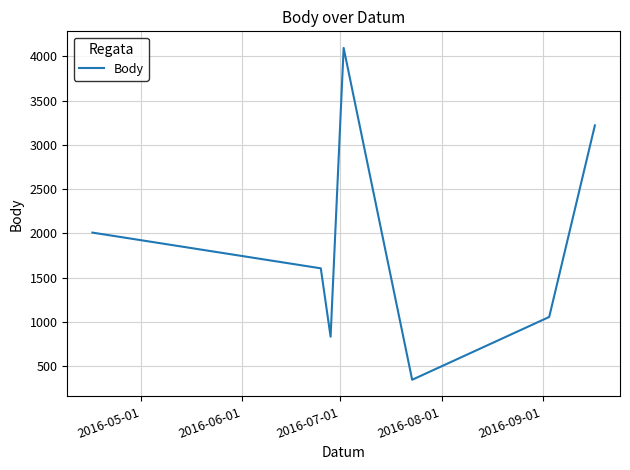

Does the chart have visible grid lines?

Yes